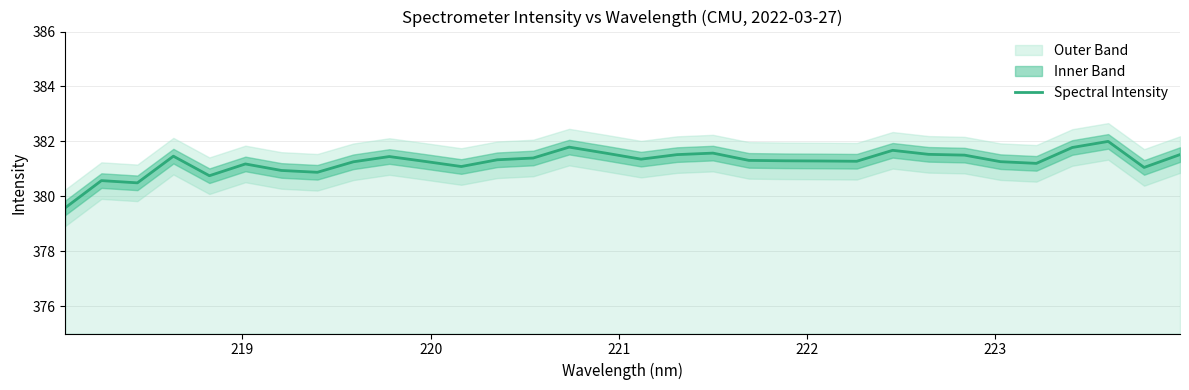

What is the minimum value for Spectral Intensity?

379.6